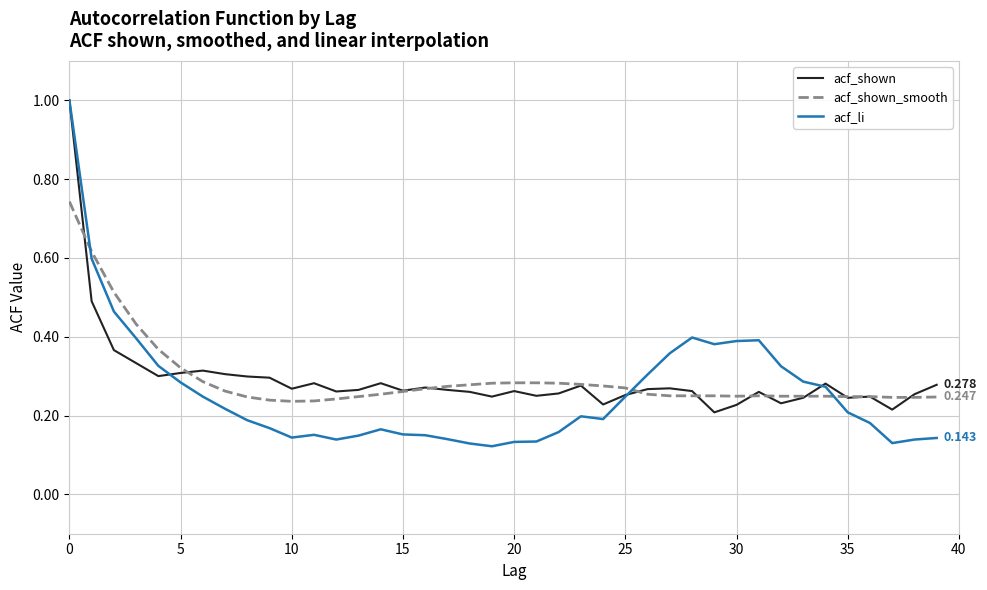

Which series has the widest spread of values?

acf_li